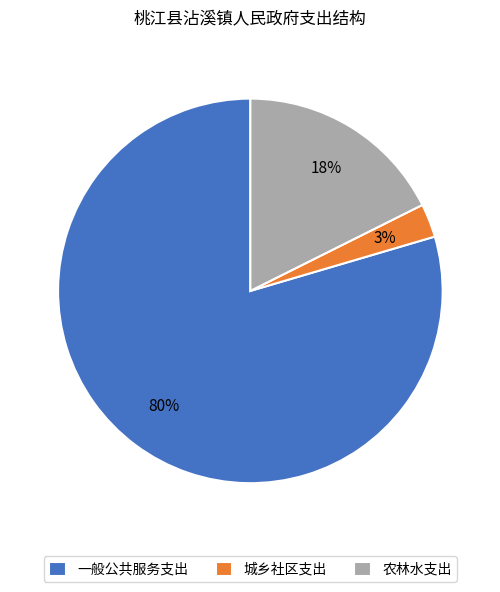

Rank the categories by value from lowest to highest.

城乡社区支出, 农林水支出, 一般公共服务支出